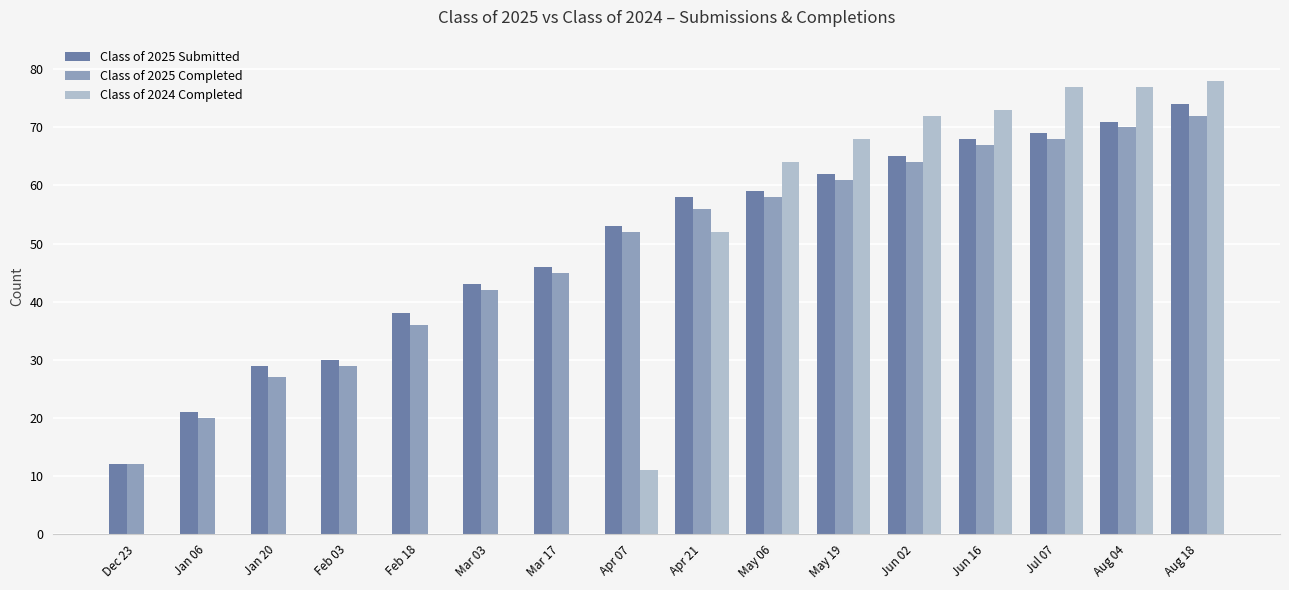

What are all the series names shown in the legend?

Class of 2025 Submitted, Class of 2025 Completed, Class of 2024 Completed